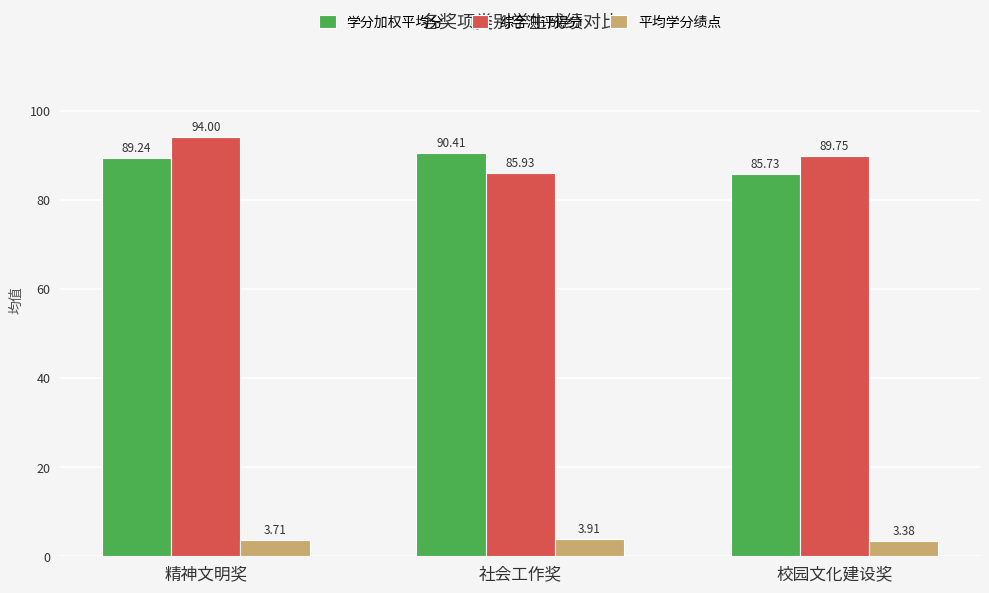

What is the label of the 2nd bar from the right?

社会工作奖